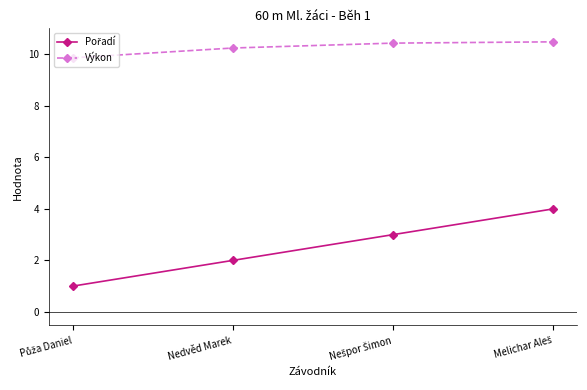

What position from the right is Nedvěd Marek?

3